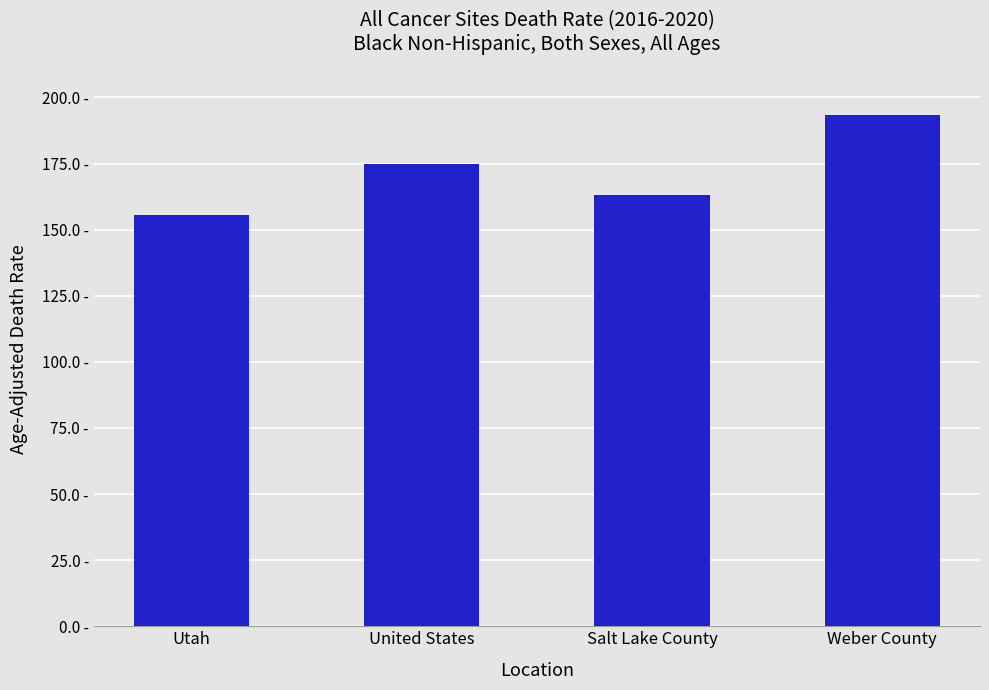

At which label is the value closest to 174?

United States